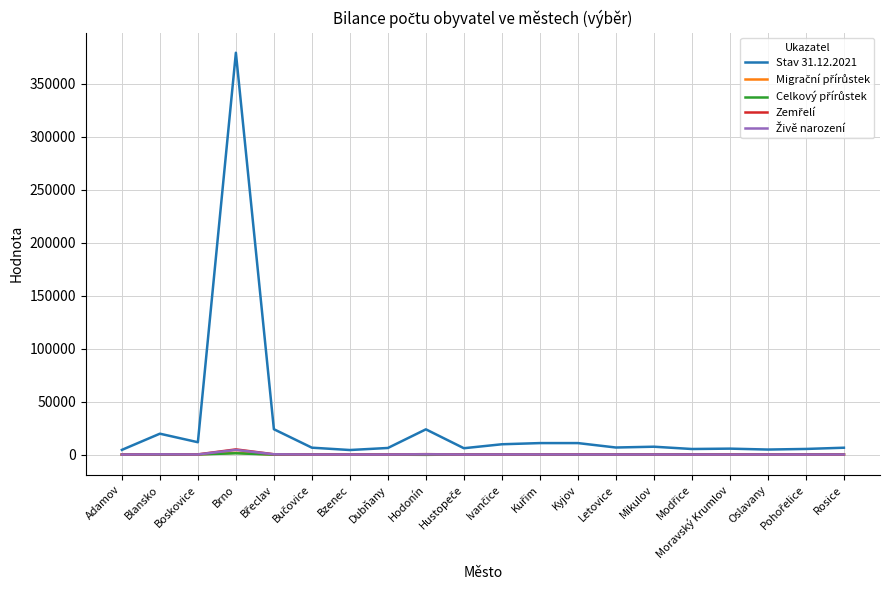

Is this an area chart (filled region under the line)?

No